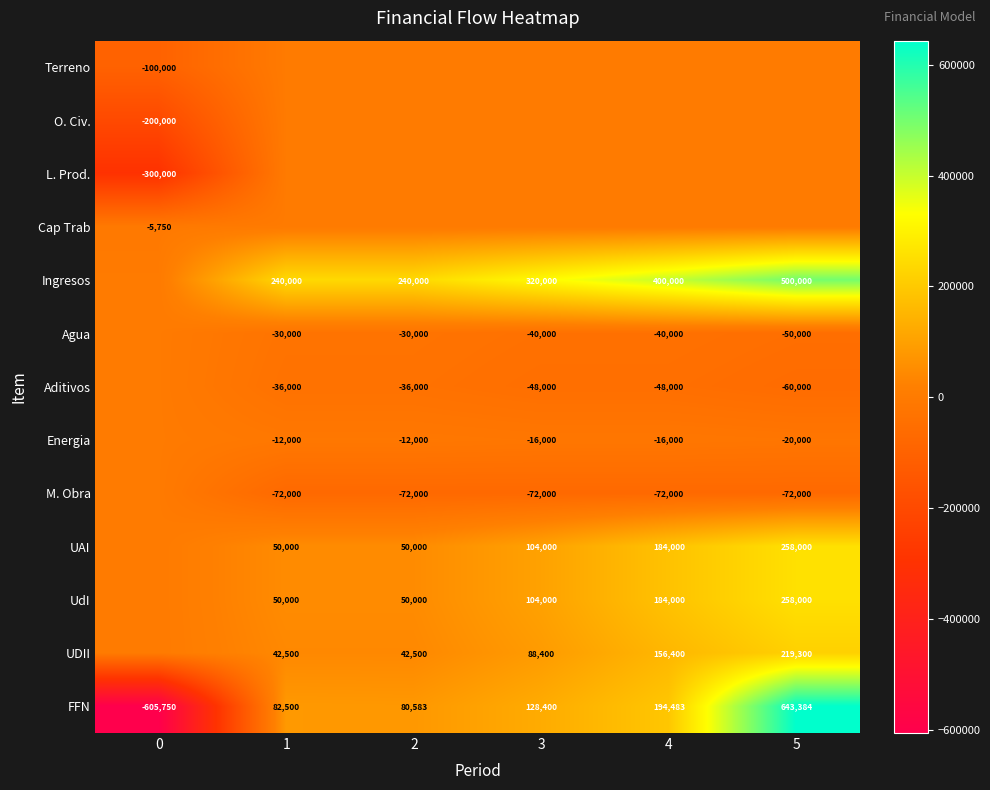

What is the sum of the Aditivos values at 1 and 2?

-72000